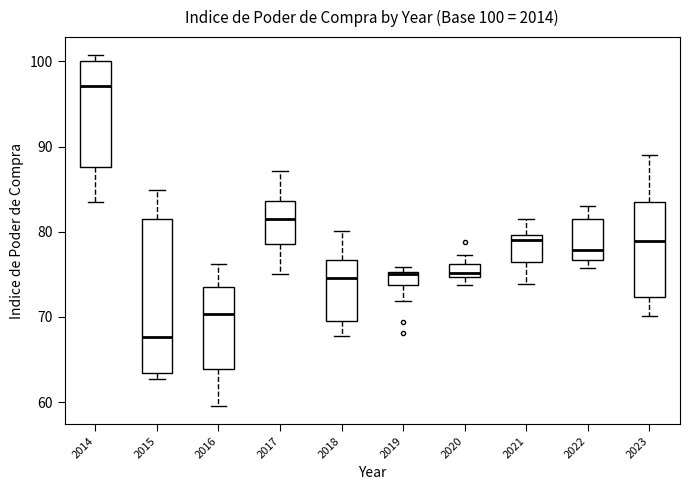

Which box has the highest median line?

2014